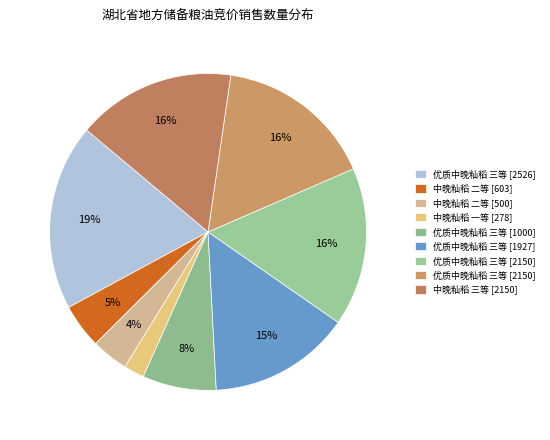

How many segments does this pie chart have?

9